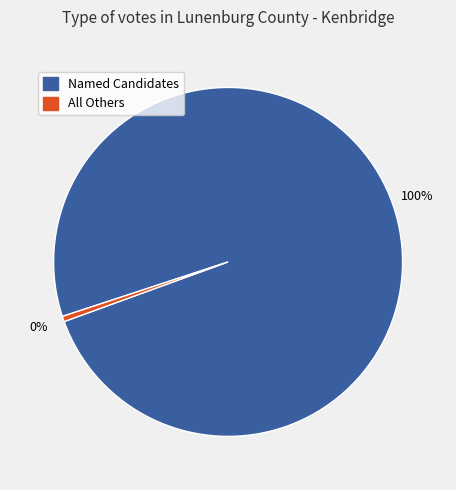

How many slices are in this pie chart?

2